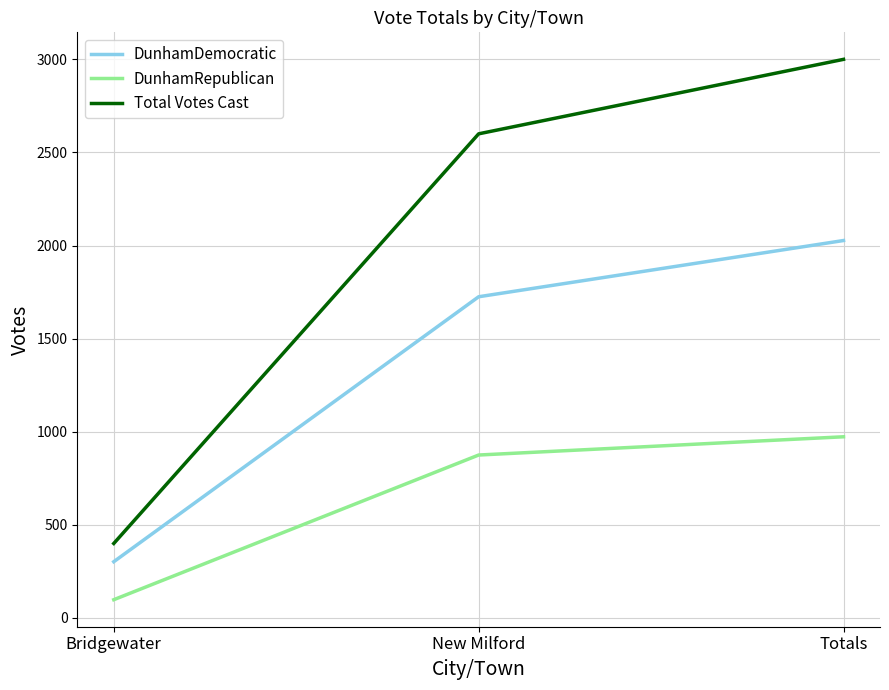

The value of Total Votes Cast at Bridgewater is 109. True or false?

False